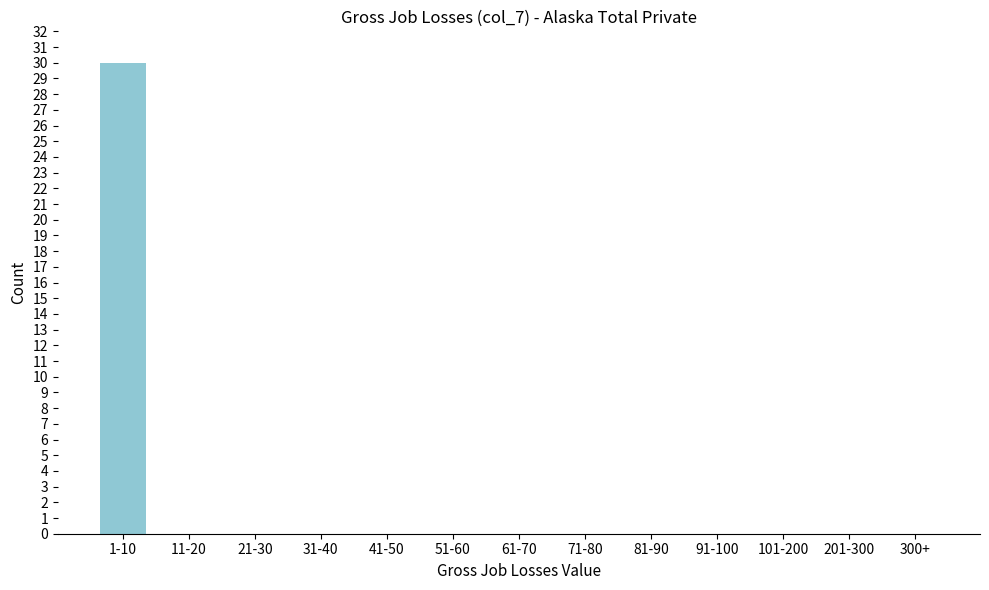

Reading right to left, transcribe all the data shown in this chart.

300+=0	201-300=0	101-200=0	91-100=0	81-90=0	71-80=0	61-70=0	51-60=0	41-50=0	31-40=0	21-30=0	11-20=0	1-10=30